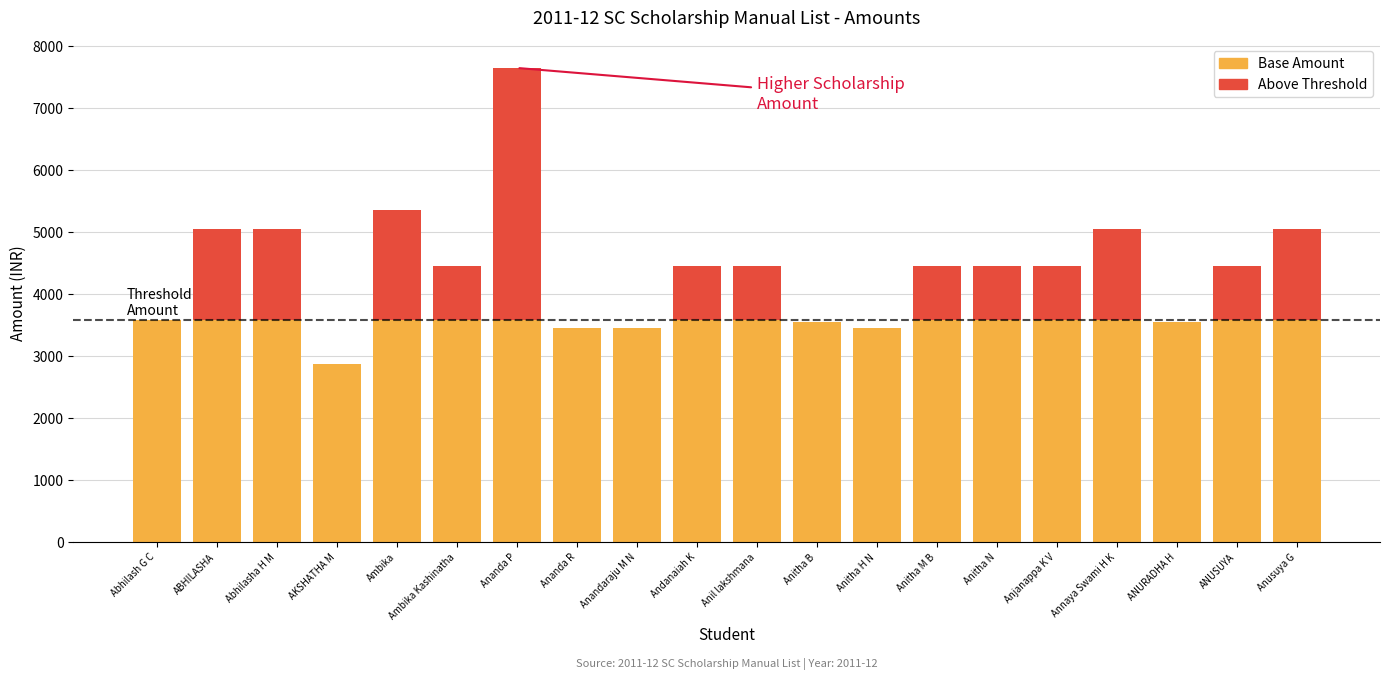

What are all the series names shown in the legend?

Base Amount, Above Threshold